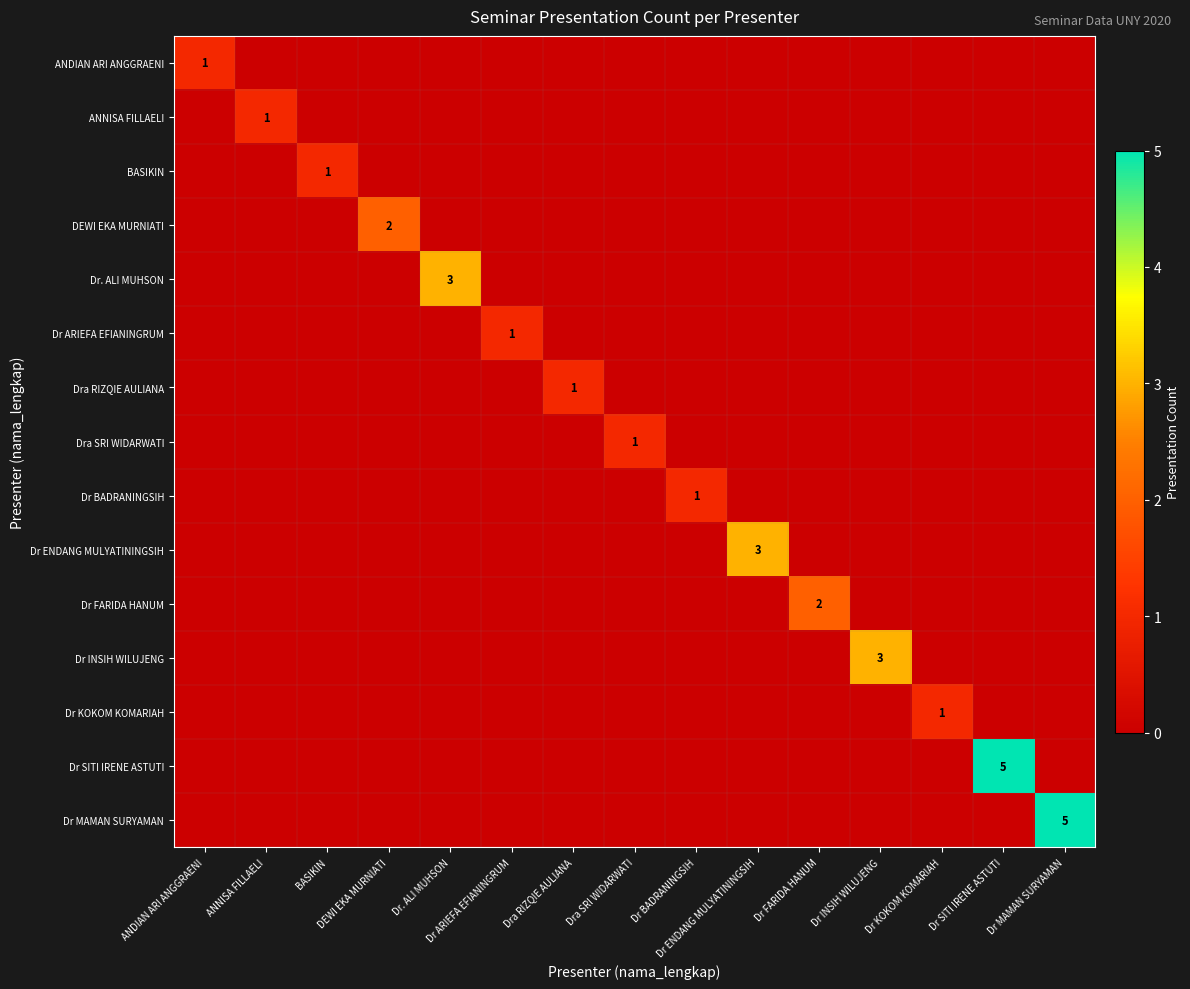

At how many categories does at least one series exceed 4?

2